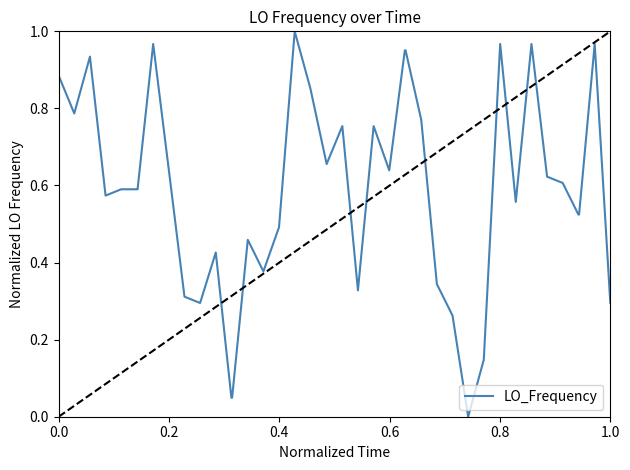

Does the chart display data point markers on the line(s)?

No